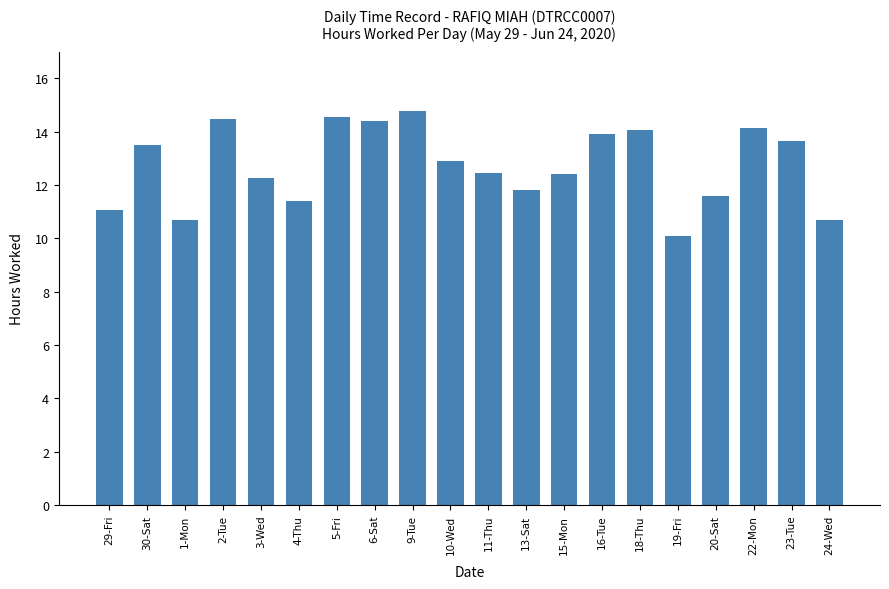

At which label does the data first exceed 12?

30-Sat